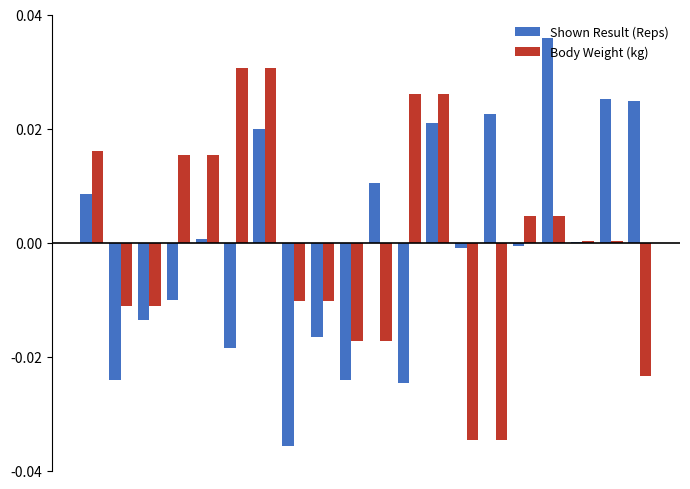

What are all the series names shown in the legend?

Shown Result (Reps), Body Weight (kg)